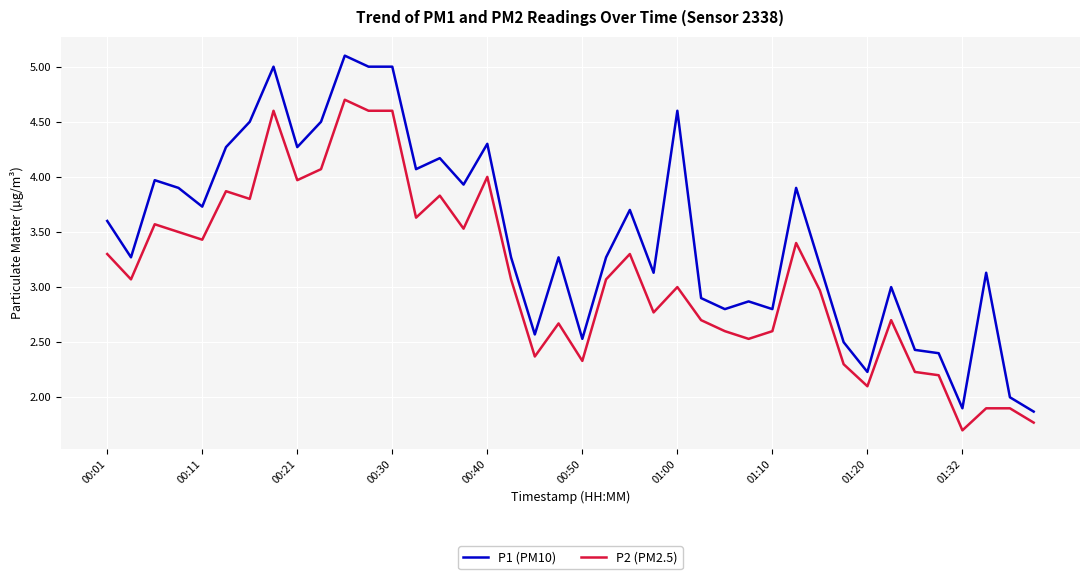

What is the highest value of the P1 (PM10) series?

5.1